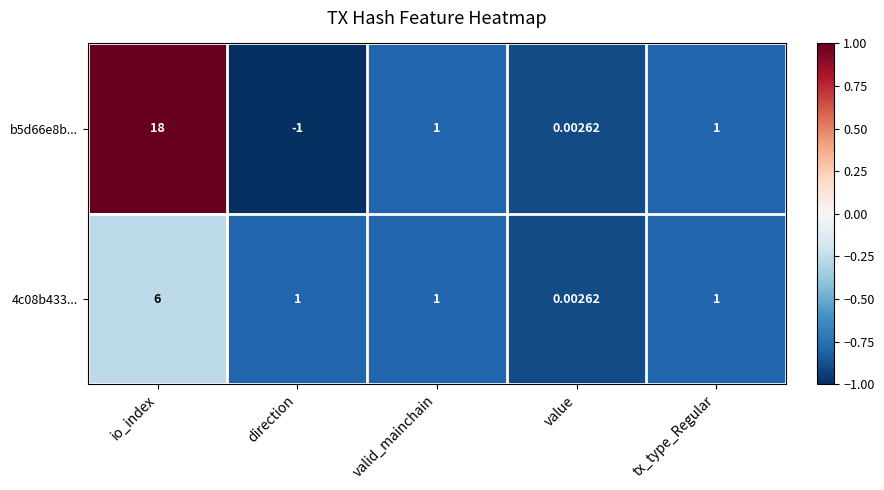

At which label does 4c08b433... first exceed 1?

io_index